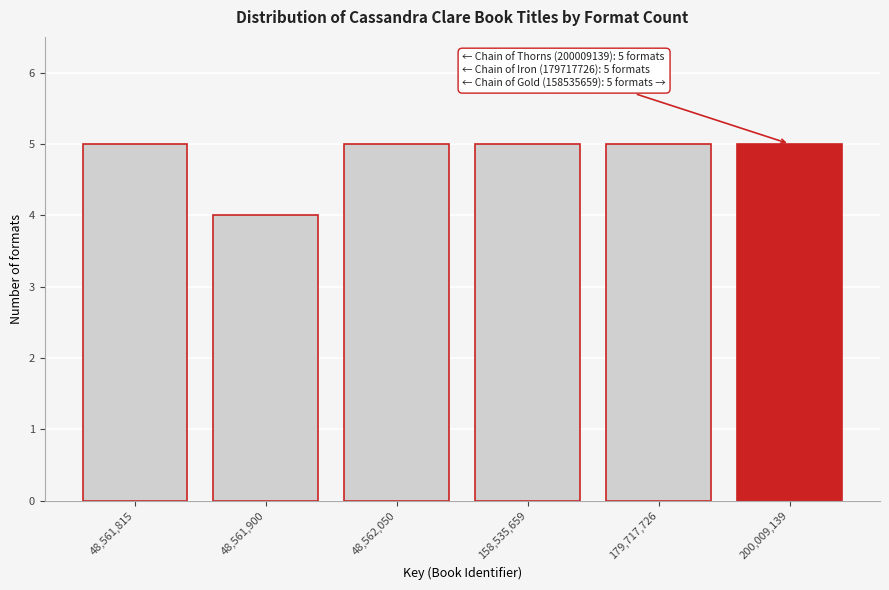

Reading left to right, transcribe all the data shown in this chart.

5	4	5	5	5	5